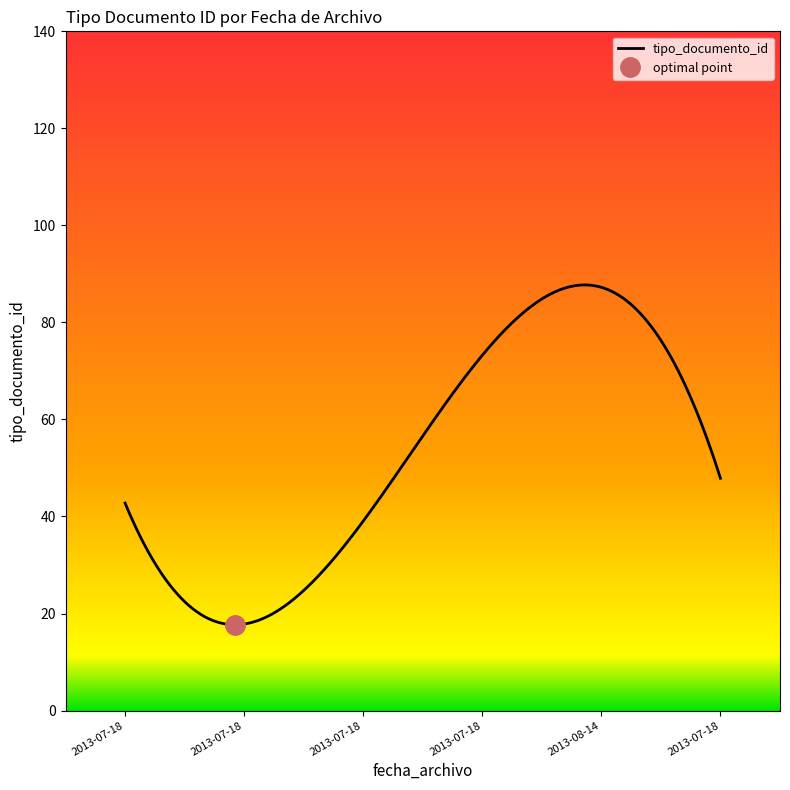

The value at 2013-07-18 is 38. True or false?

True